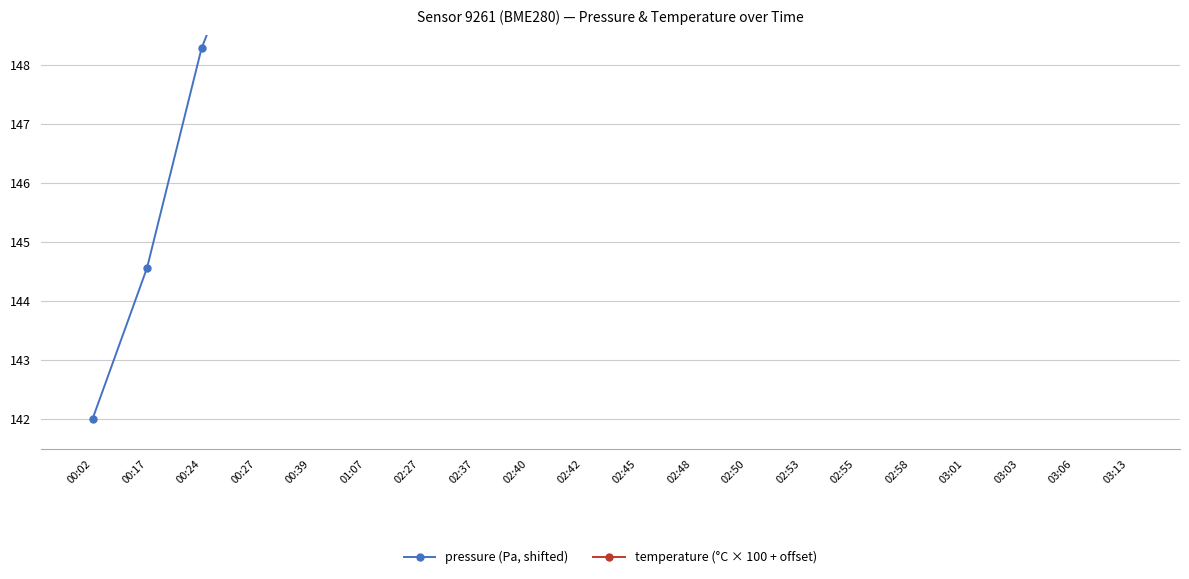

How many categories are shown in the chart?

20